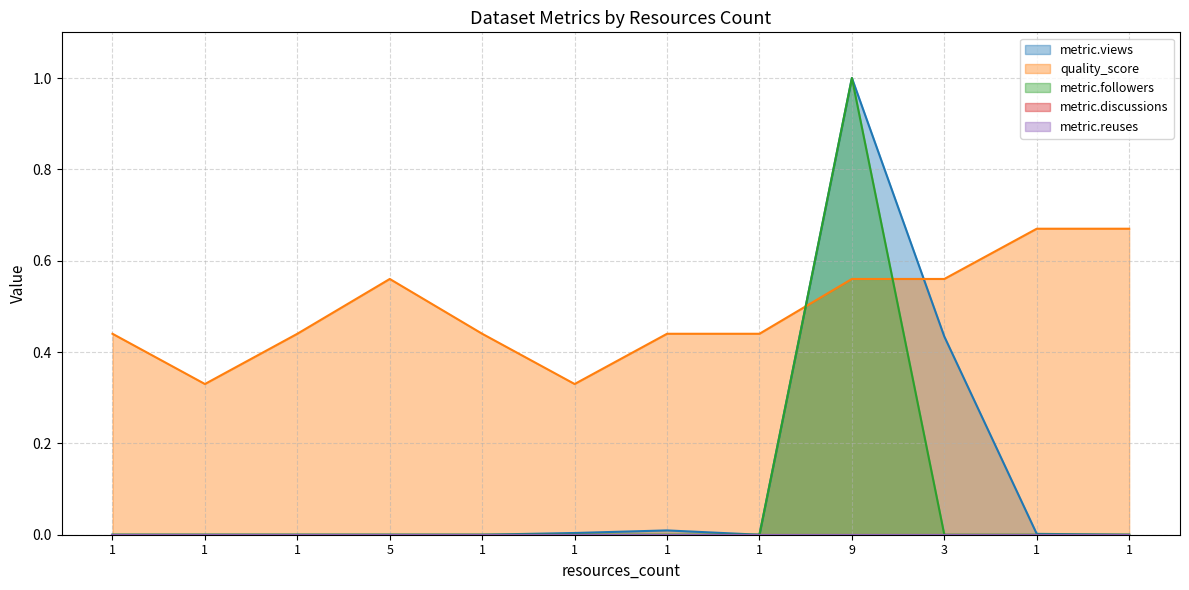

Count the metric.followers values in the range 0 to 1.

12